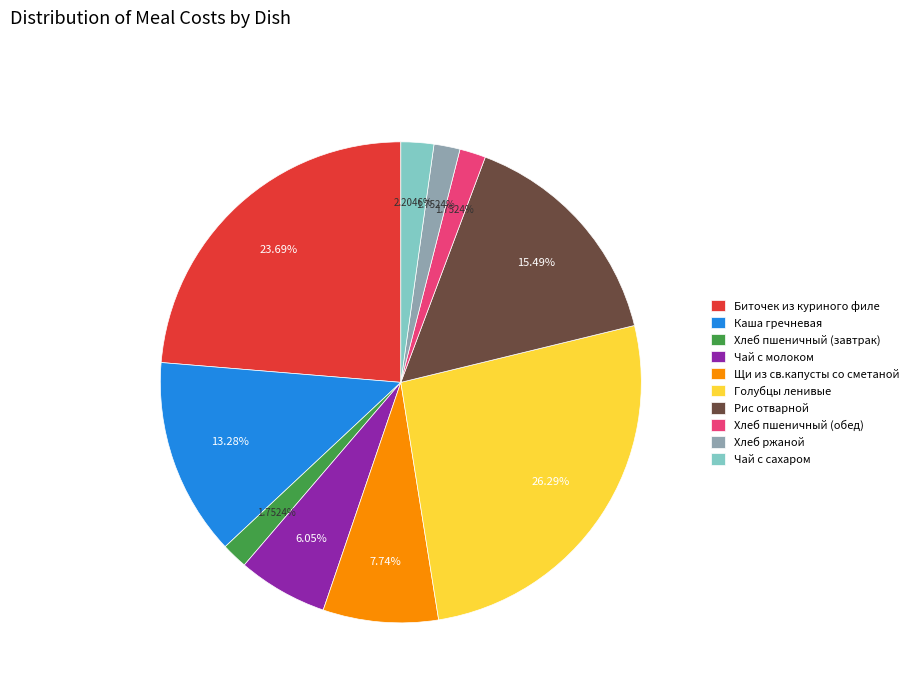

What portion of the pie excludes Чай с молоком?

94.0%